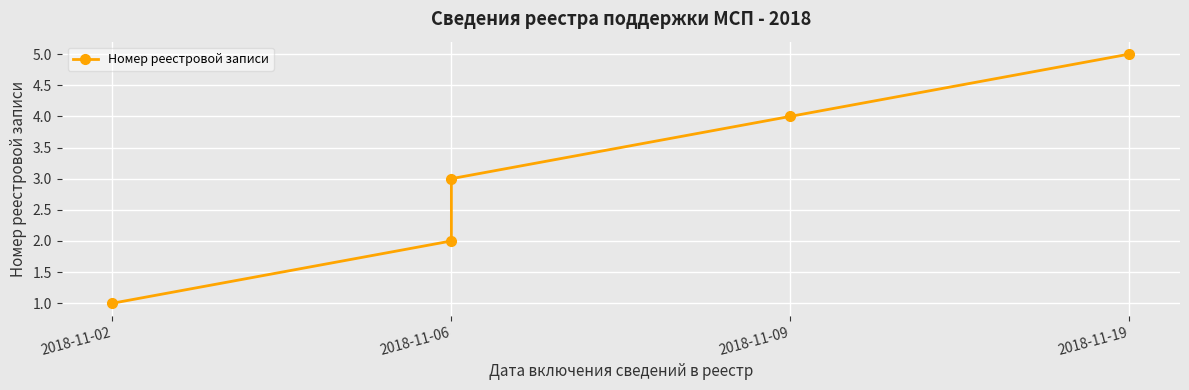

What is the approximate value at 2018-11-19?

5